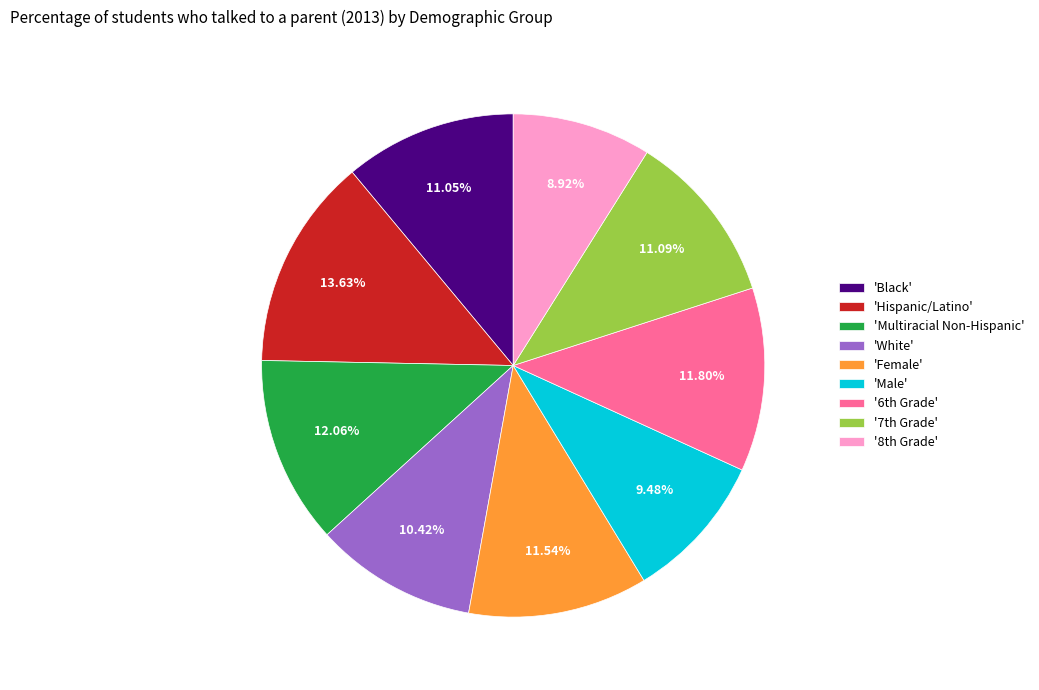

What is the largest slice in the pie chart?

'Hispanic/Latino'